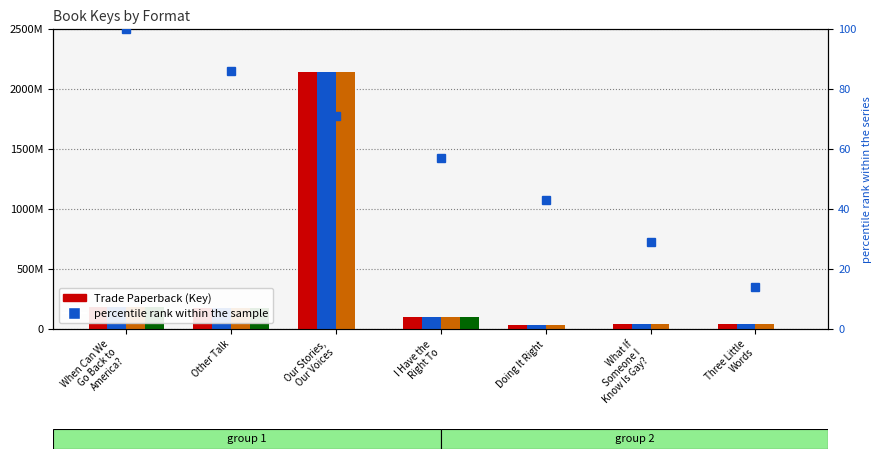

What is the spread (max minus min) of values at What If
Someone I
Know Is Gay??

44545304